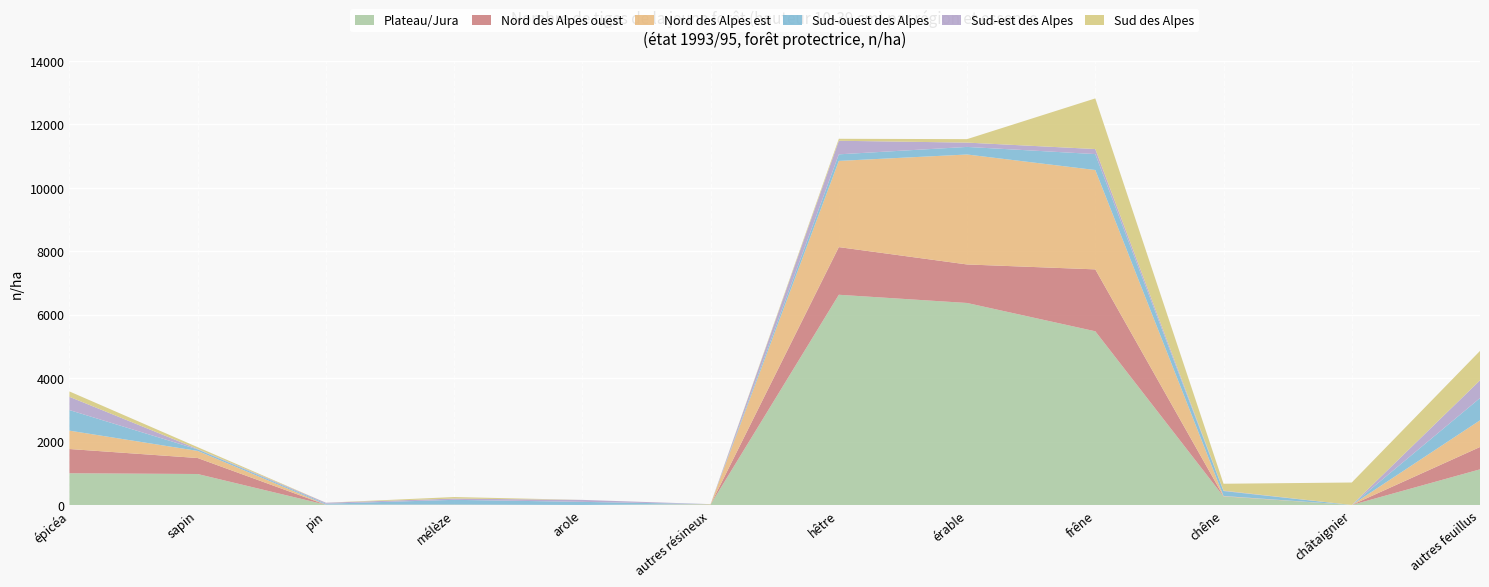

Reading left to right, list all the values displayed in this chart.

Plateau/Jura: 1000	976	6	0	0	15	6626	6367	5475	267	0	1123
Nord des Alpes ouest: 764	504	0	0	0	0	1502	1214	1951	6	0	704
Nord des Alpes est: 579	224	5	10	0	11	2717	3466	3132	10	0	841
Sud-ouest des Alpes: 649	48	29	152	98	0	207	239	502	156	0	702
Sud-est des Alpes: 418	14	31	40	62	0	428	136	159	13	0	559
Sud des Alpes: 169	56	0	48	0	0	62	109	1596	217	708	927